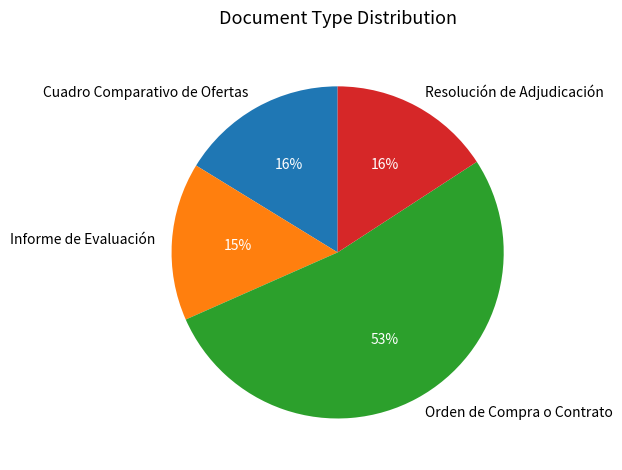

Do Cuadro Comparativo de Ofertas and Orden de Compra o Contrato together represent more than half of the pie?

Yes